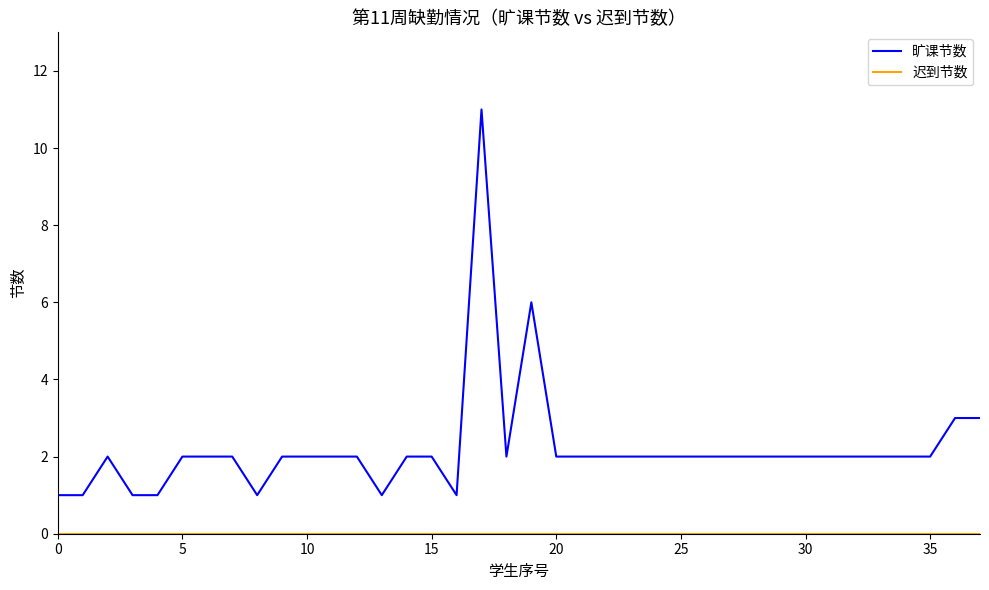

What is the greatest value displayed?

11